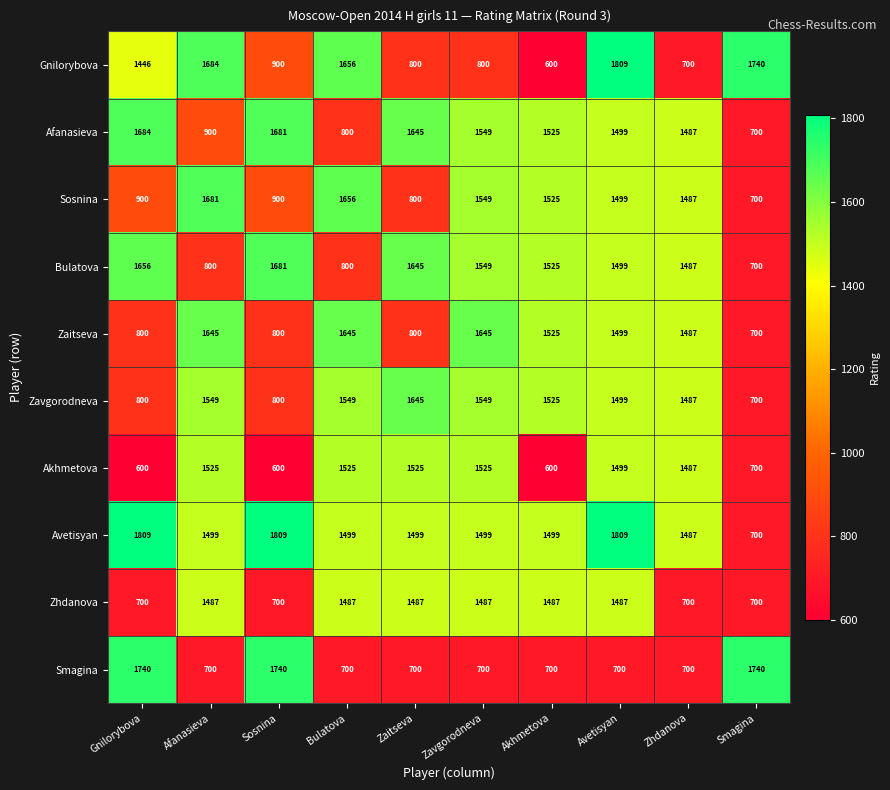

What is the average value of the Zhdanova series?

1172